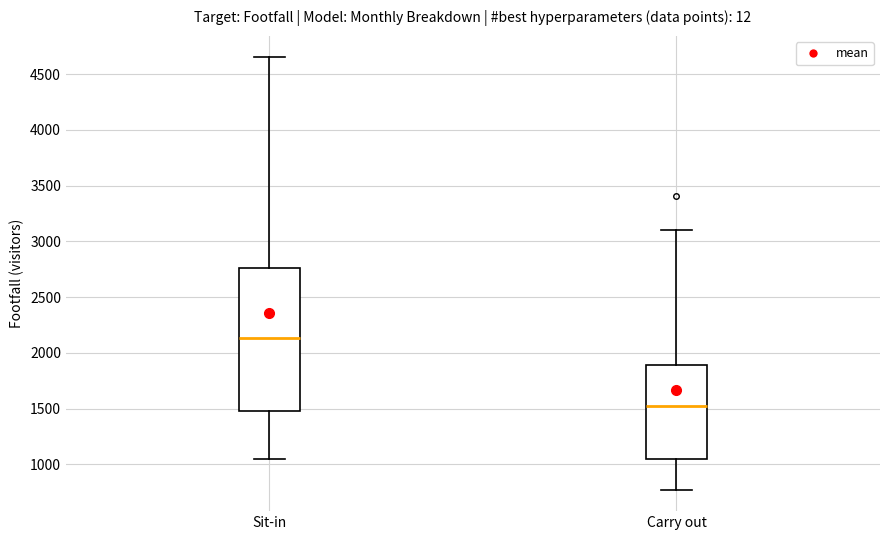

Comparing the boxes themselves (not the whiskers), which one is the tallest?

Sit-in